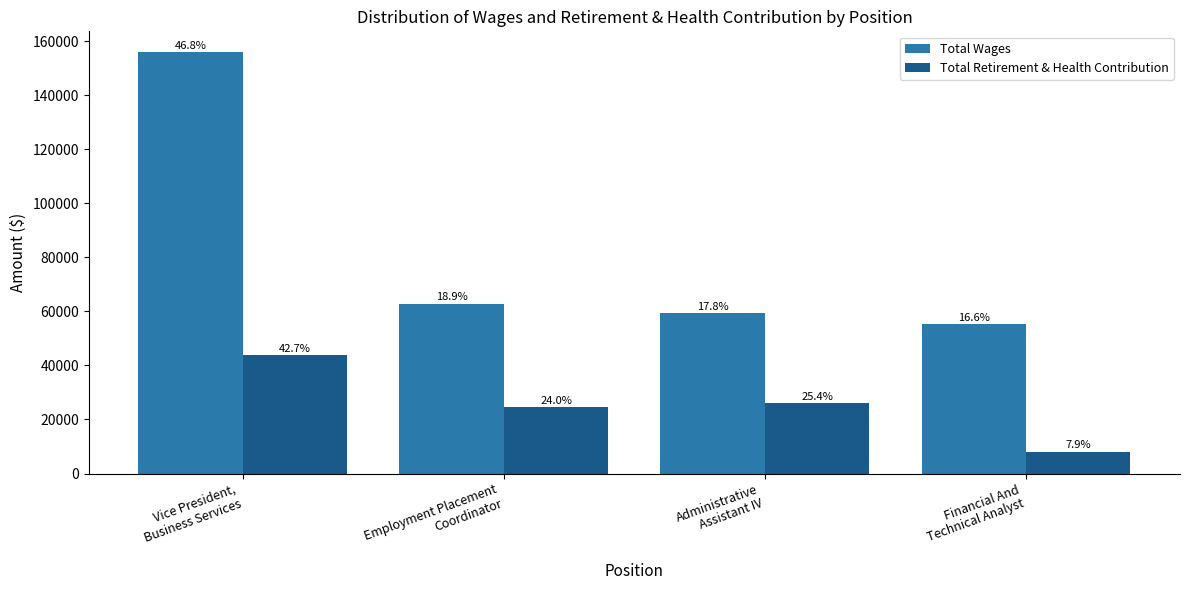

Reading left to right, list all the values displayed in this chart.

Total Wages: 155866	62868	59321	55217
Total Retirement & Health Contribution: 43815	24609	25993	8081